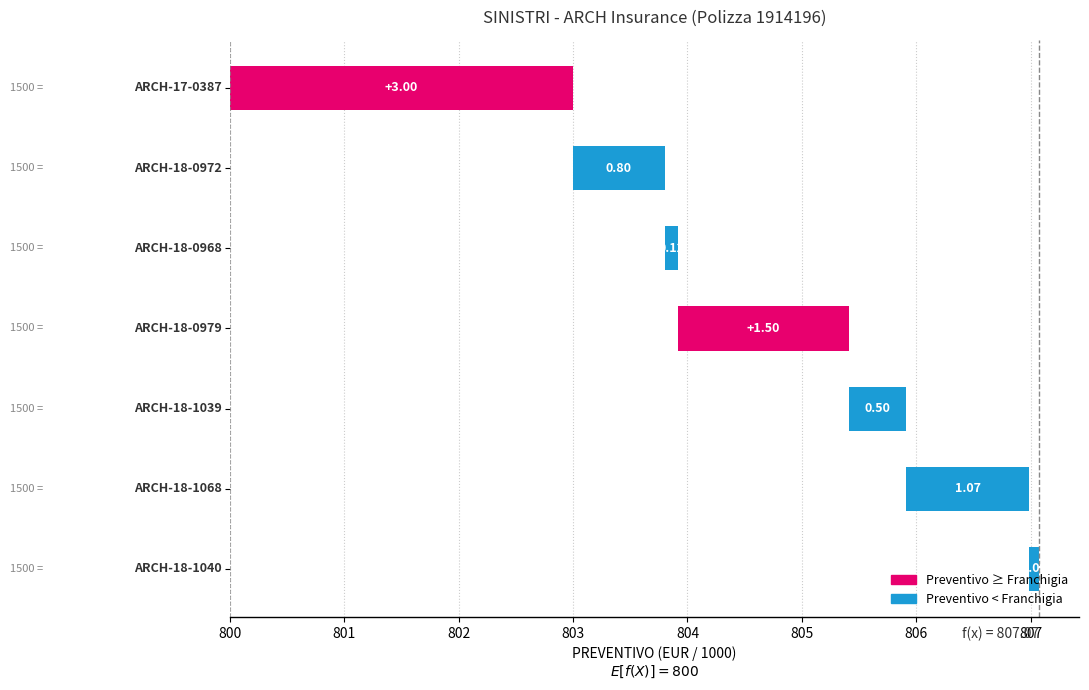

Which has a higher value, 806 or 805?

805